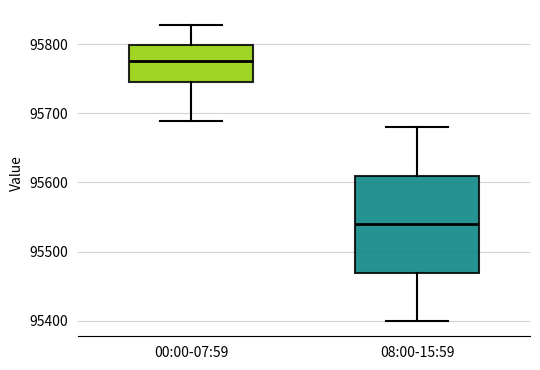

Which box's median line is the lowest?

08:00-15:59